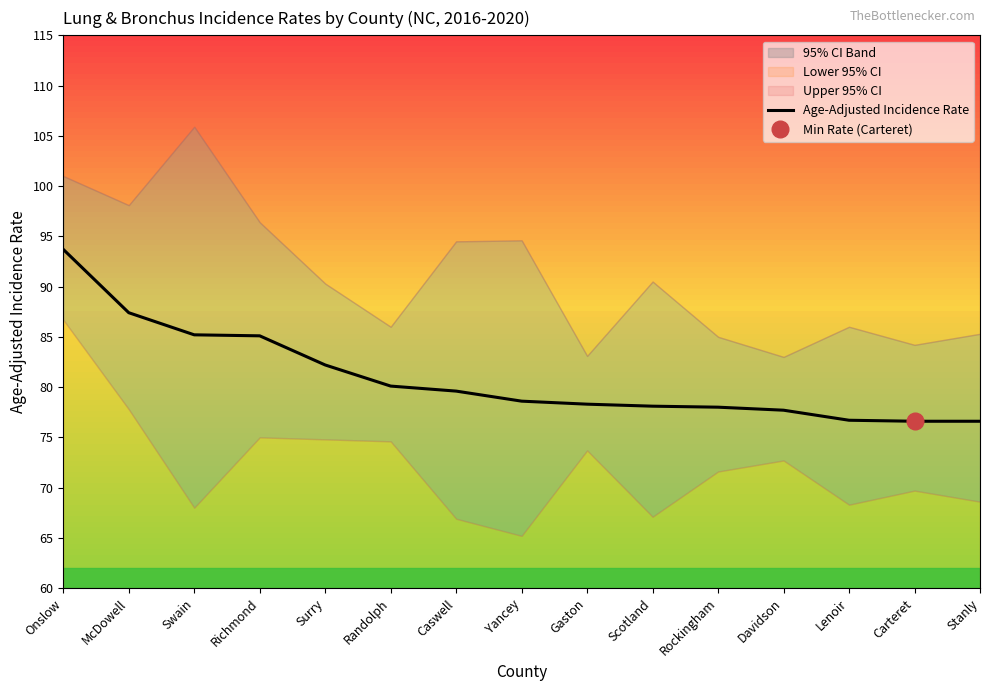

How many data points are above 78?

10